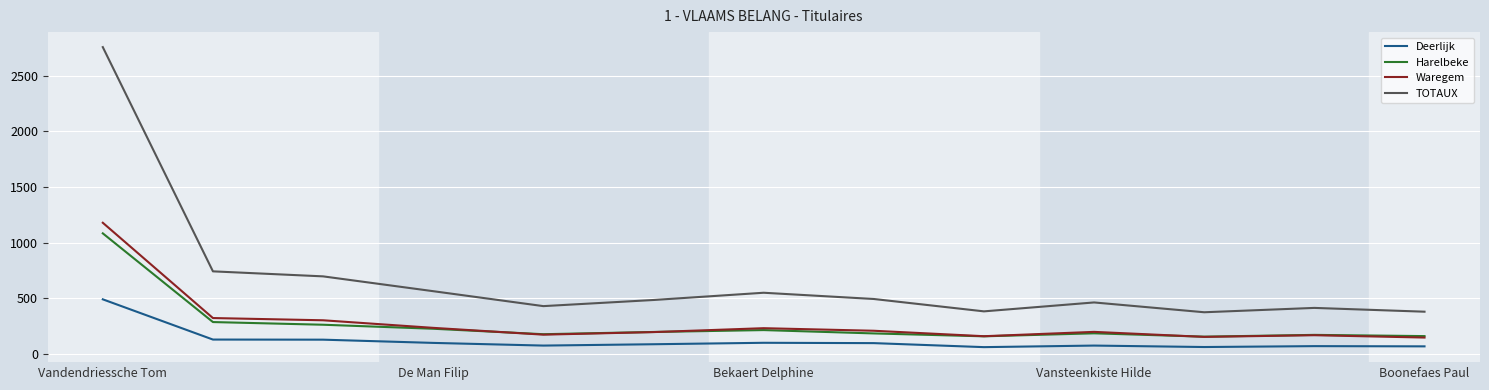

Which series has the largest total across all categories?

TOTAUX